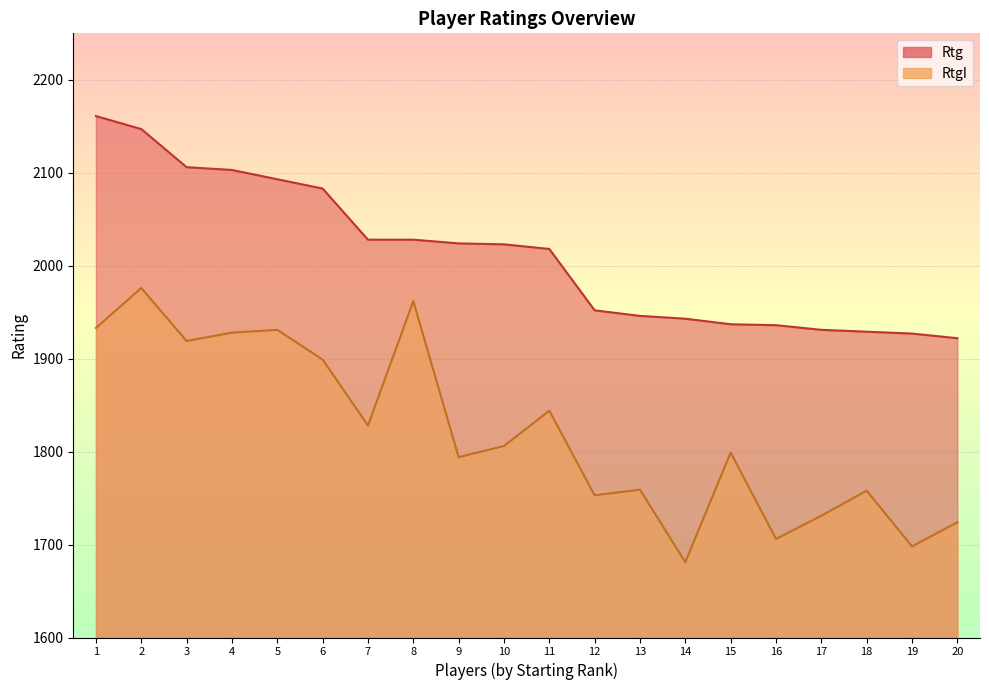

What is the value of the Rtg_line point at the 4th from the left?

2103